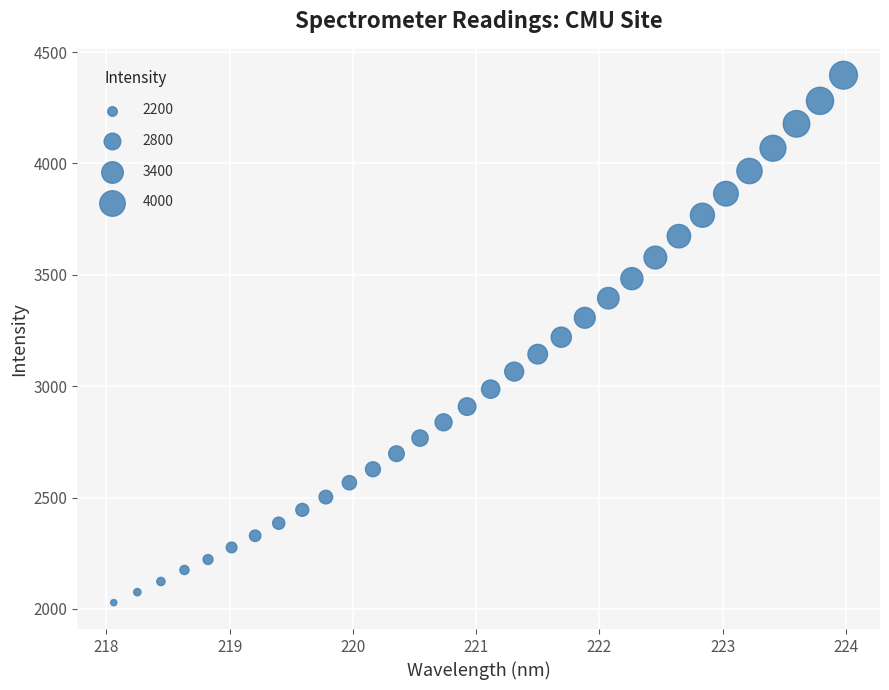

What is the range of Y values (max minus min)?

2367.9